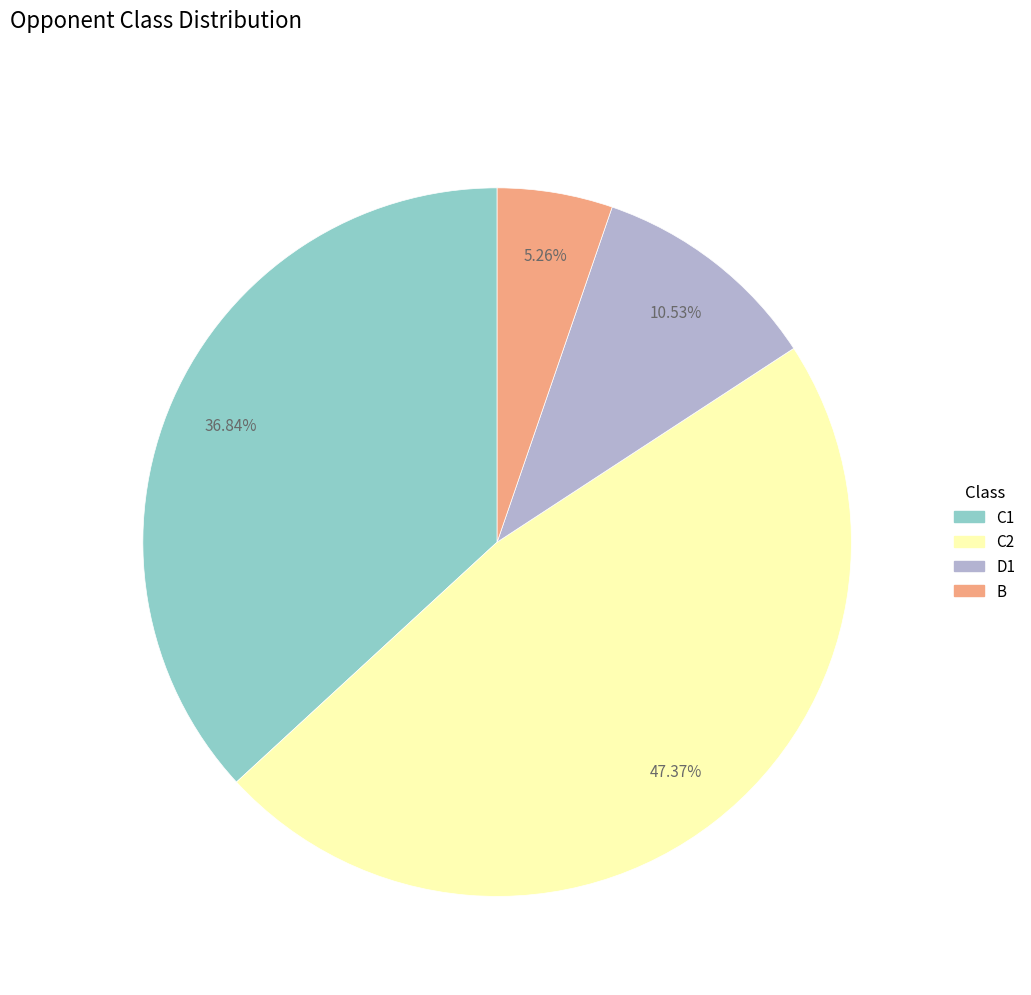

How many segments does this pie chart have?

4